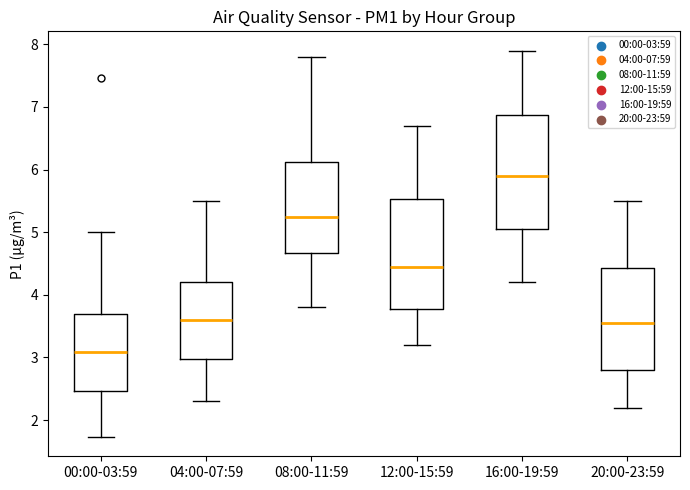

Which box's median line is the lowest?

00:00-03:59